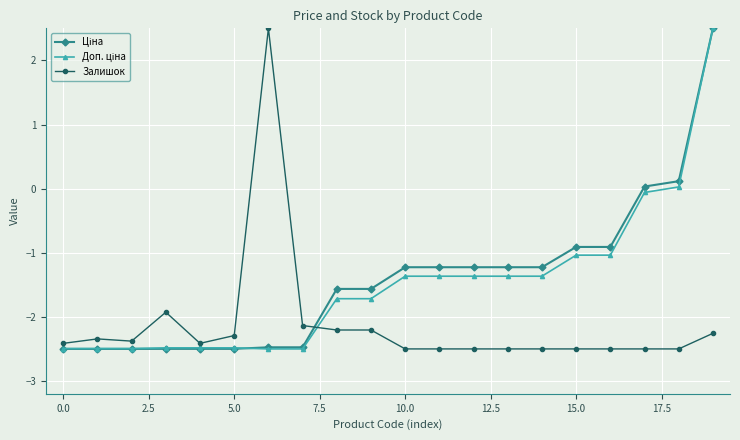

What is the smallest value displayed?

-2.5